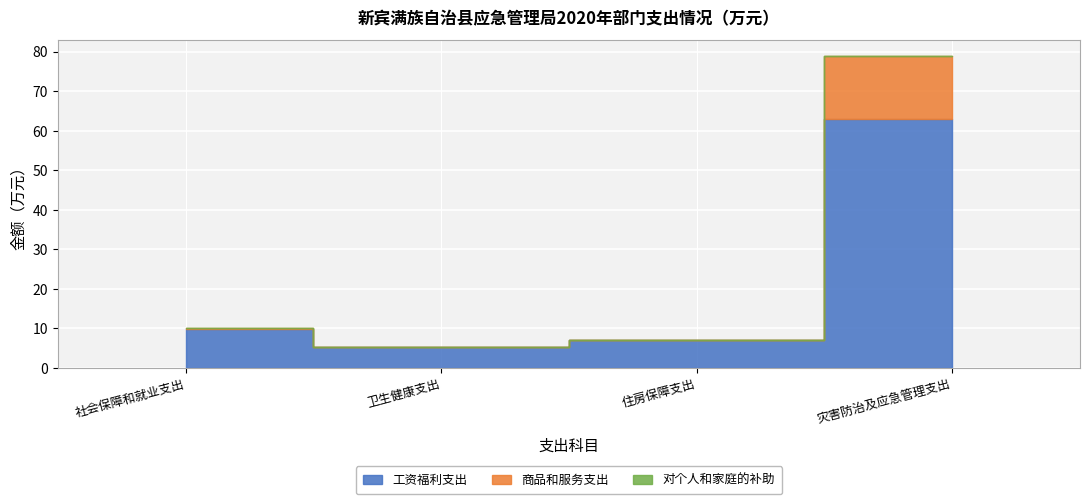

Reading left to right, what are all the values shown in this chart?

工资福利支出: 10.0	5.4	7.2	63.0
商品和服务支出: 0.0	0.0	0.0	15.9
对个人和家庭的补助: 0.0	0.0	0.0	0.0